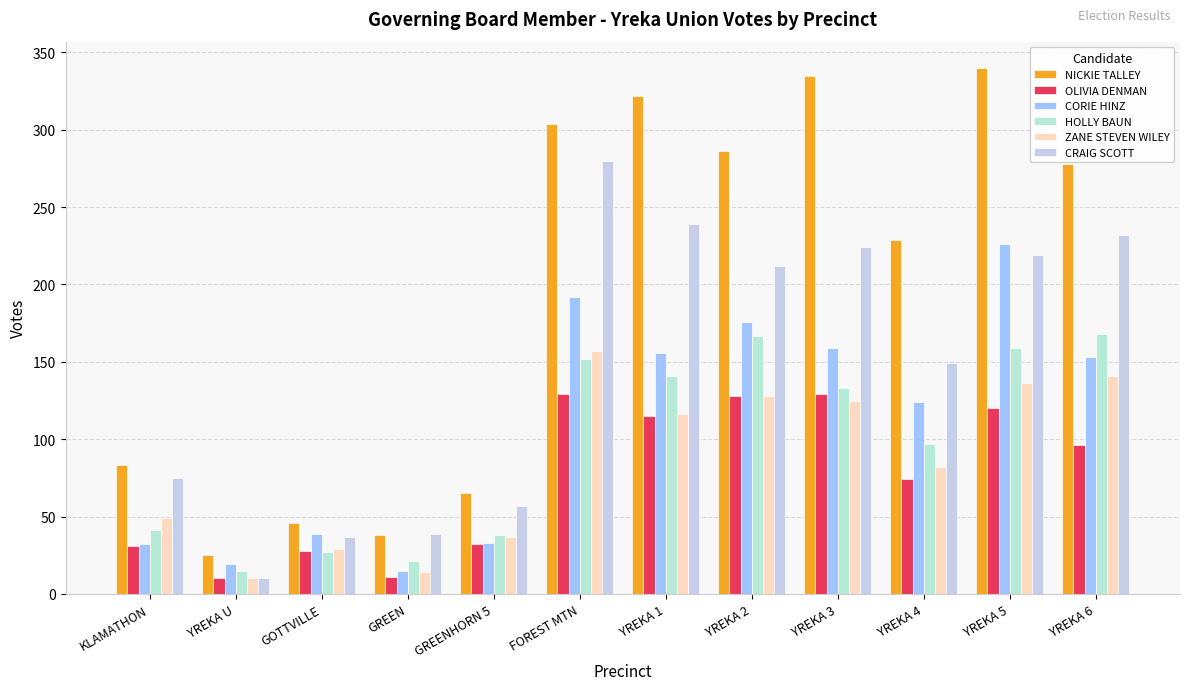

Between YREKA 2 and YREKA 5, which series saw the biggest shift?

NICKIE TALLEY